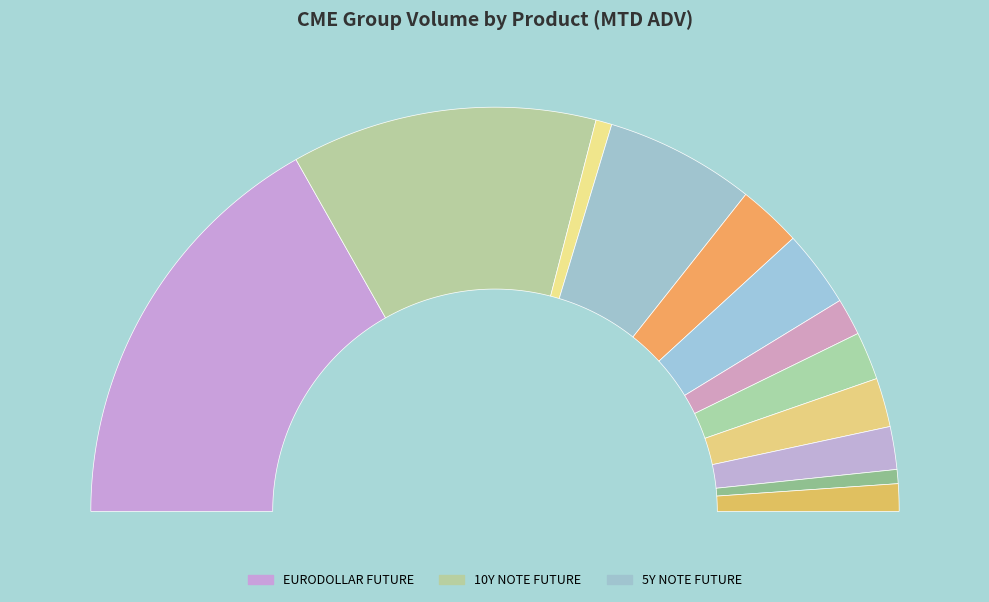

How many segments does this pie chart have?

12